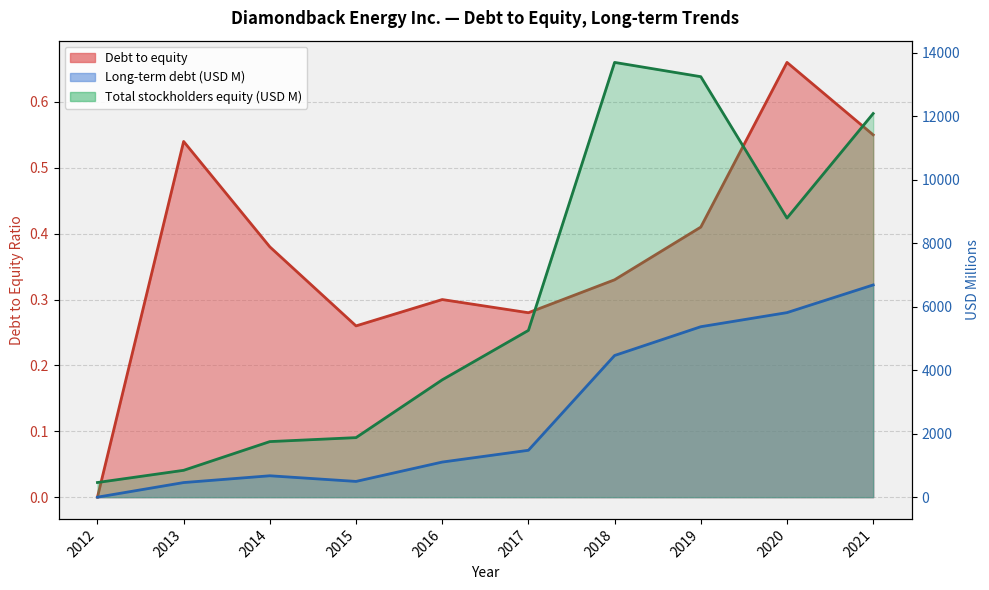

Reading left to right, extract all data points from this chart.

Debt to equity: 0.0	0.5	0.4	0.3	0.3	0.3	0.3	0.4	0.7	0.6
Long-term debt: 0.0	460.0	674.0	496.0	1106.0	1477.0	4464.0	5371.0	5815.0	6687.0
Total stockholders equity: 462.0	846.0	1751.0	1876.0	3697.0	5255.0	13699.0	13249.0	8794.0	12088.0